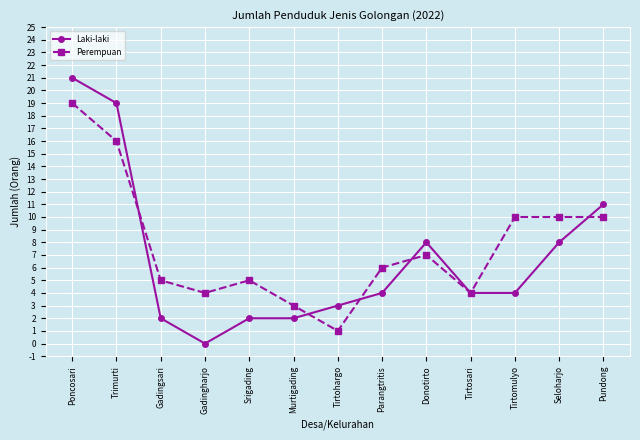

At which category does Perempuan reach its first local peak?

Srigading